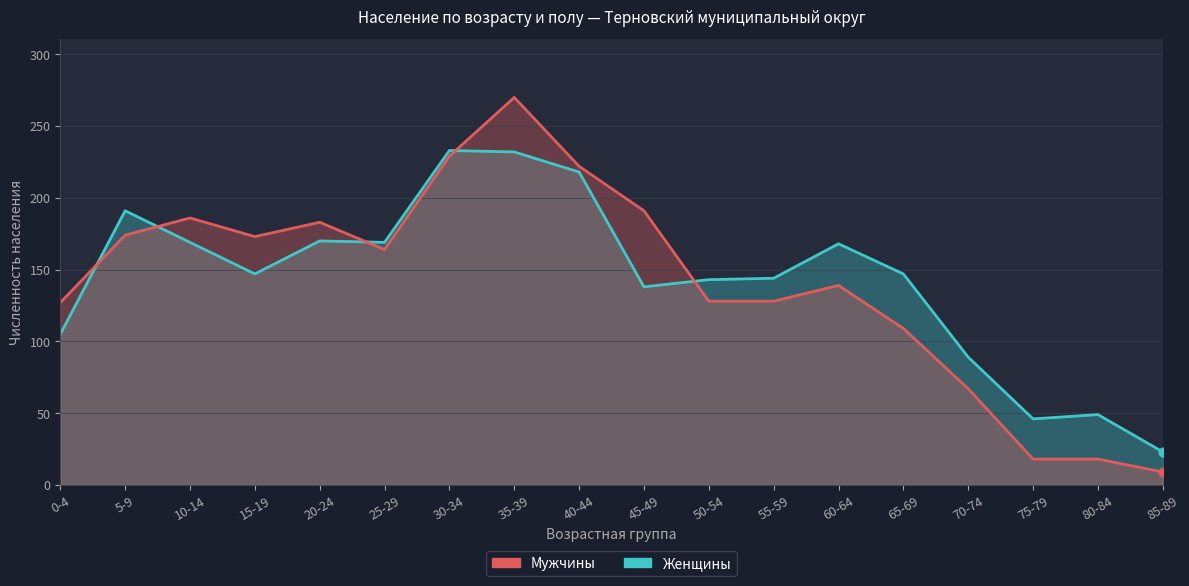

Which series reaches the maximum Y coordinate?

Мужчины